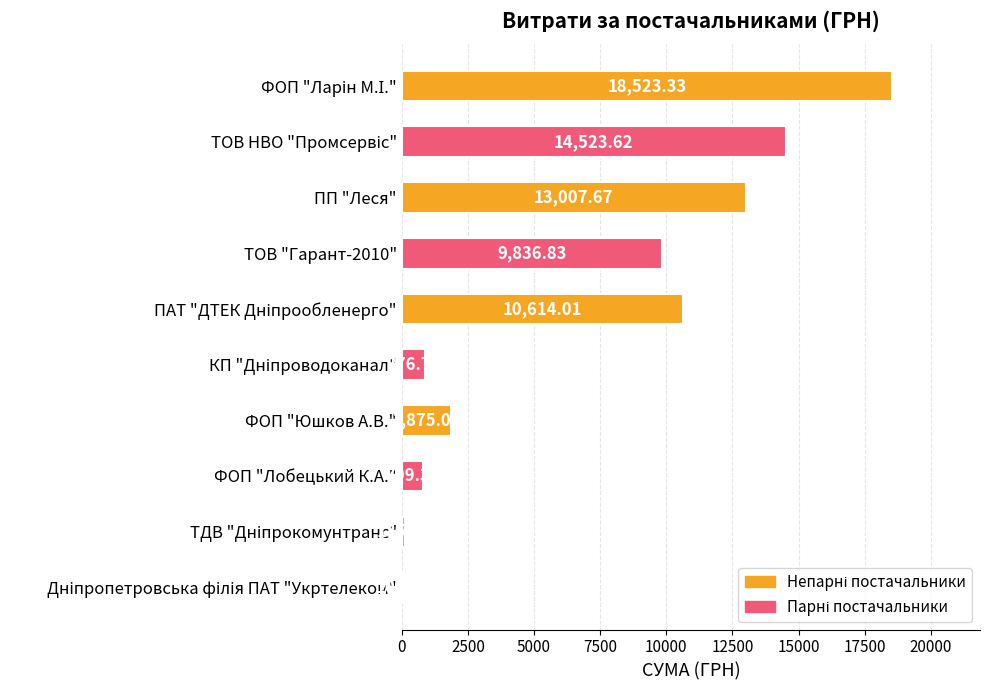

What is the maximum value shown in the chart?

18523.3